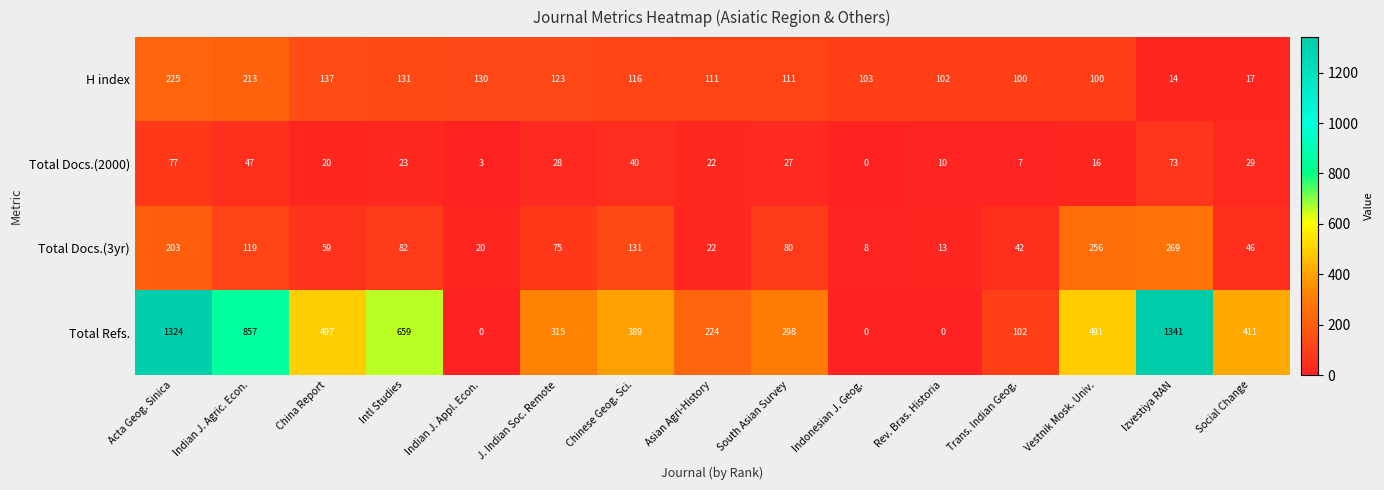

How many values in the Total Docs.(3yr) series are below 75?

7